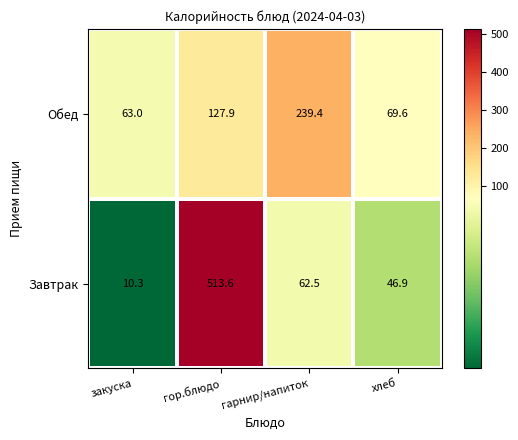

Between закуска and гарнир/напиток, which series saw the biggest shift?

Обед